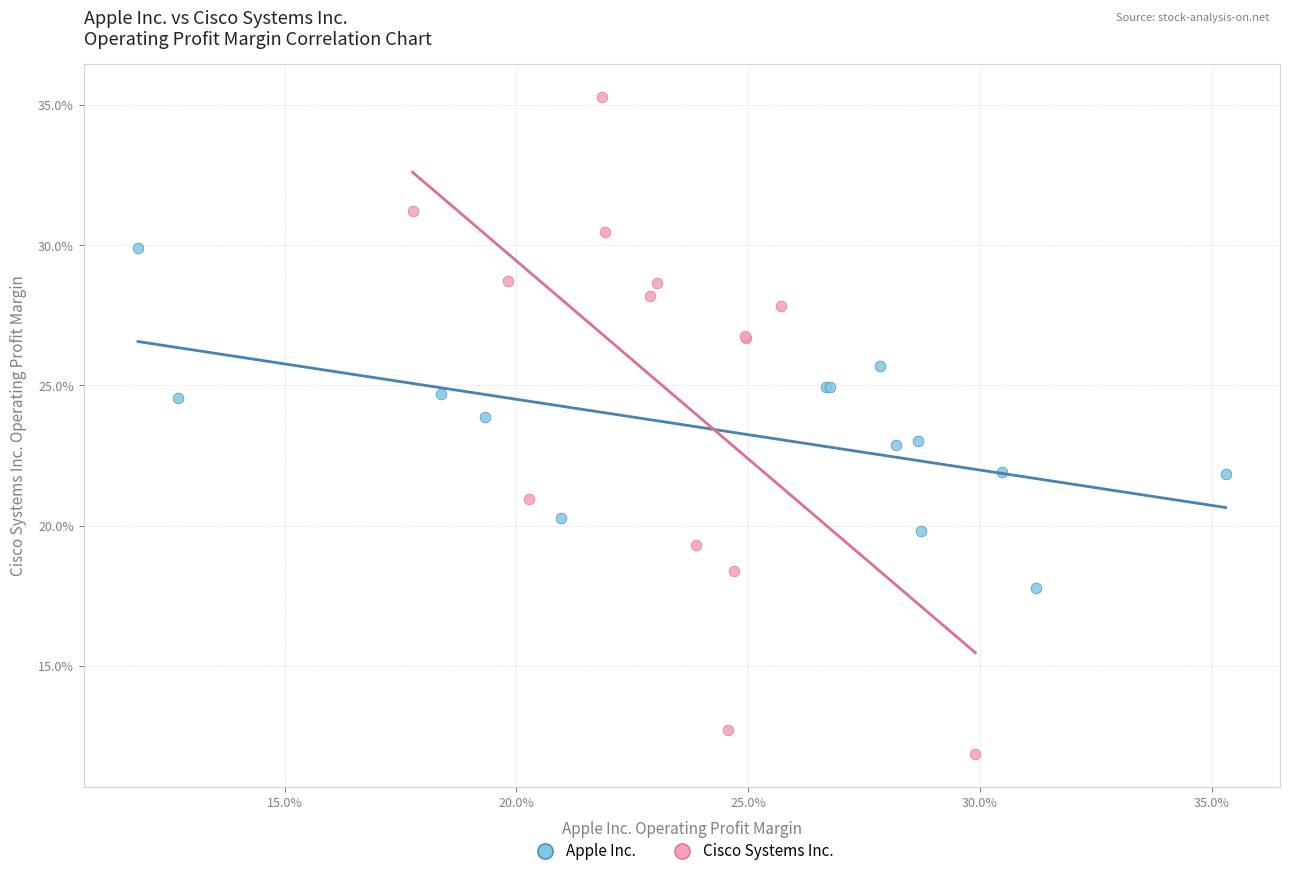

Which series has the widest spread of Y values?

Cisco Systems Inc.